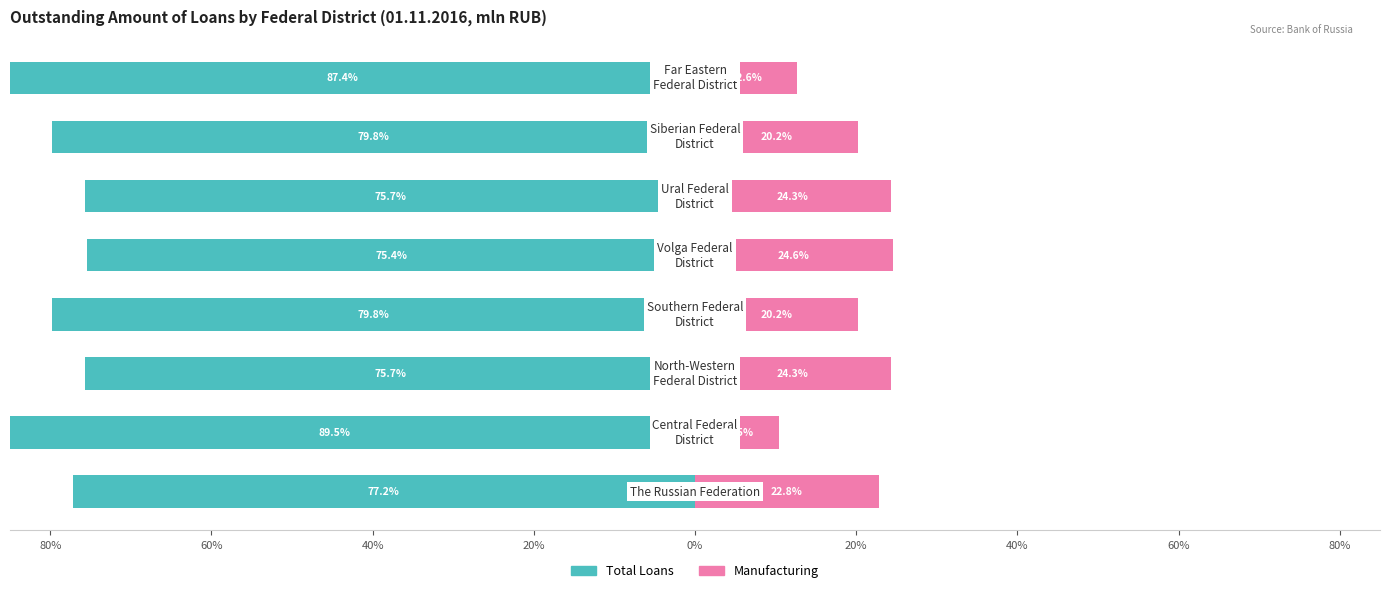

What is the minimum value for Manufacturing?

10.5